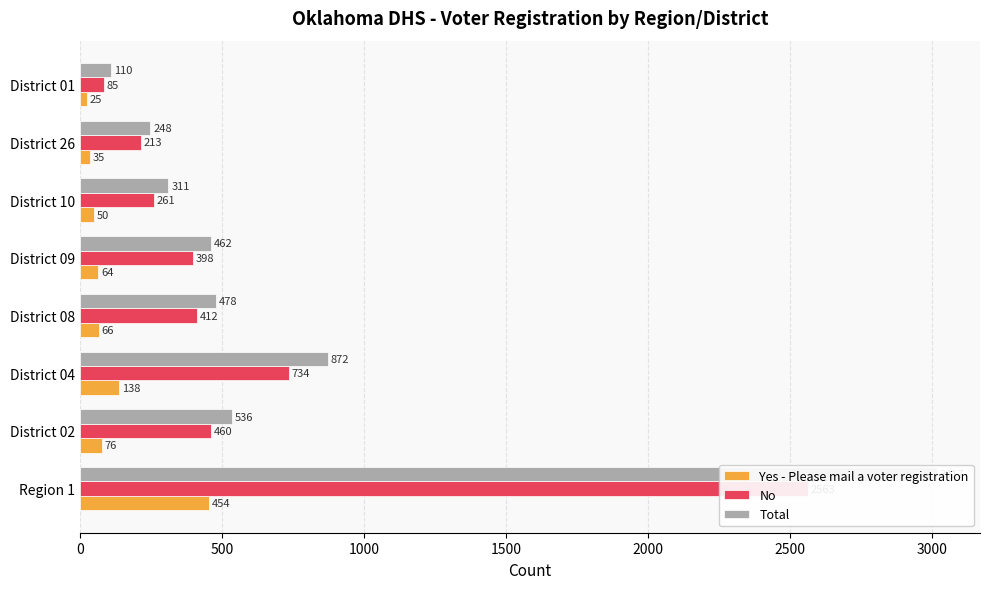

What is the smallest value displayed?

25